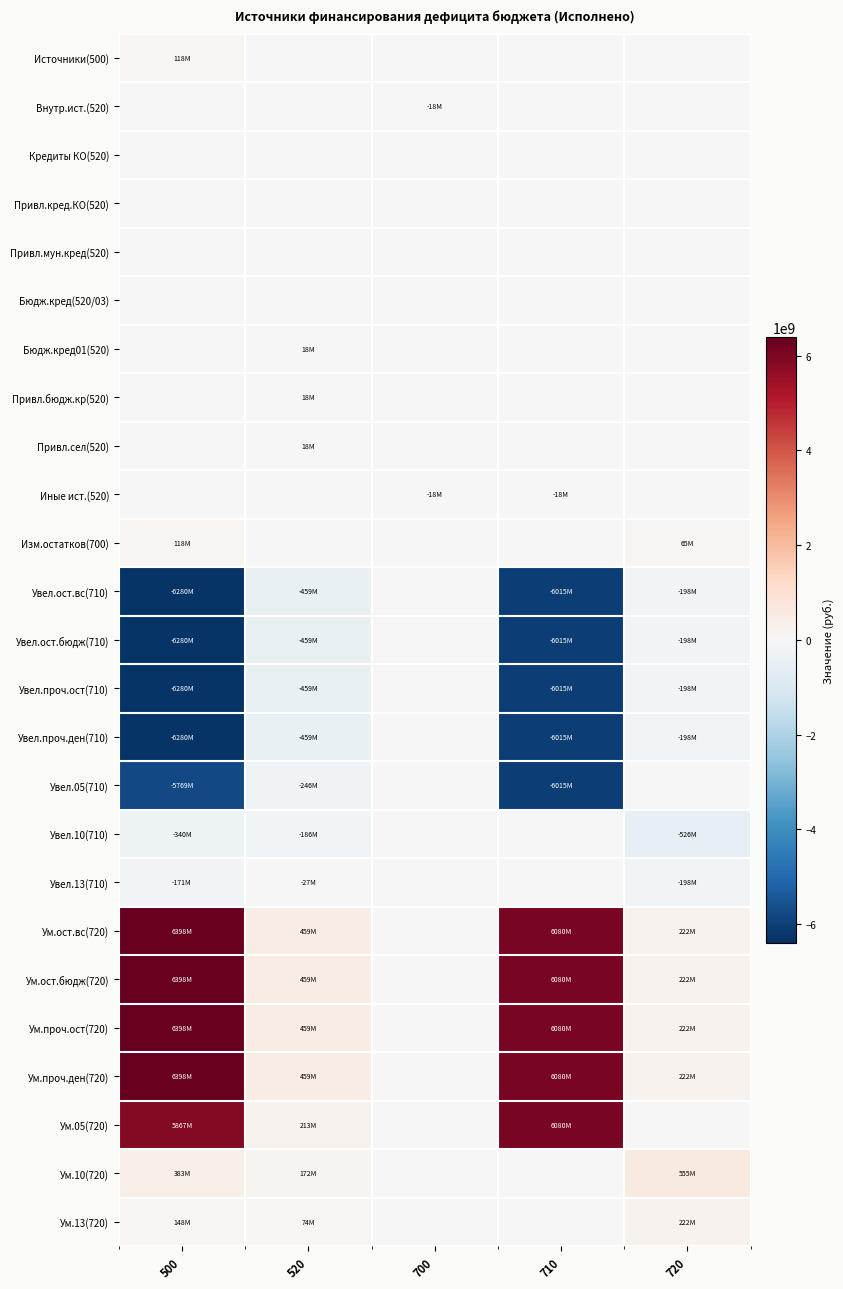

At 710, list the series in order from largest to smallest.

Ум.ост.вс(720), Ум.ост.бюдж(720), Ум.проч.ост(720), Ум.проч.ден(720), Ум.05(720), Источники(500), Внутр.ист.(520), Кредиты КО(520), Привл.кред.КО(520), Привл.мун.кред(520), Бюдж.кред(520/03), Бюдж.кред01(520), Привл.бюдж.кр(520), Привл.сел(520), Изм.остатков(700), Увел.10(710), Увел.13(710), Ум.10(720), Ум.13(720), Иные ист.(520), Увел.ост.вс(710), Увел.ост.бюдж(710), Увел.проч.ост(710), Увел.проч.ден(710), Увел.05(710)